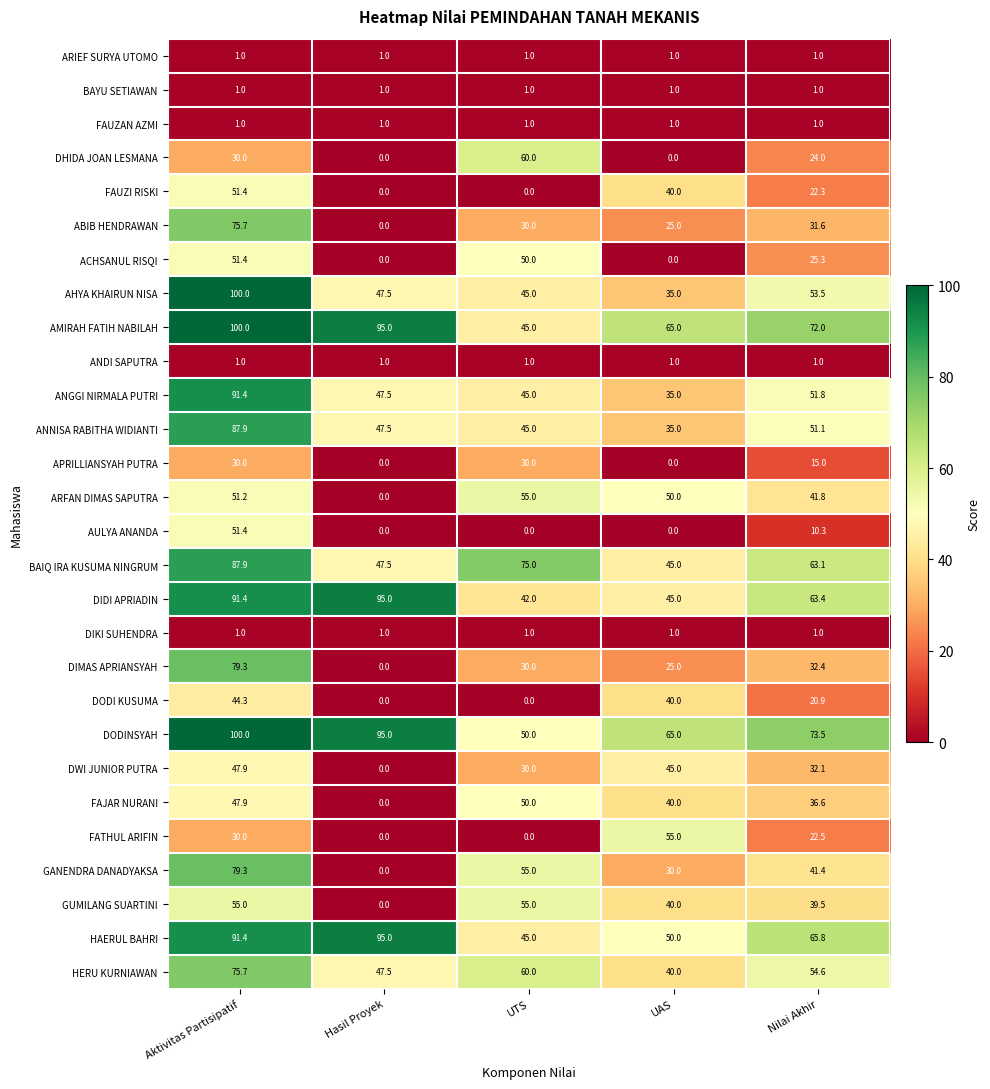

What is the difference between the highest and lowest values at UAS?

65.0